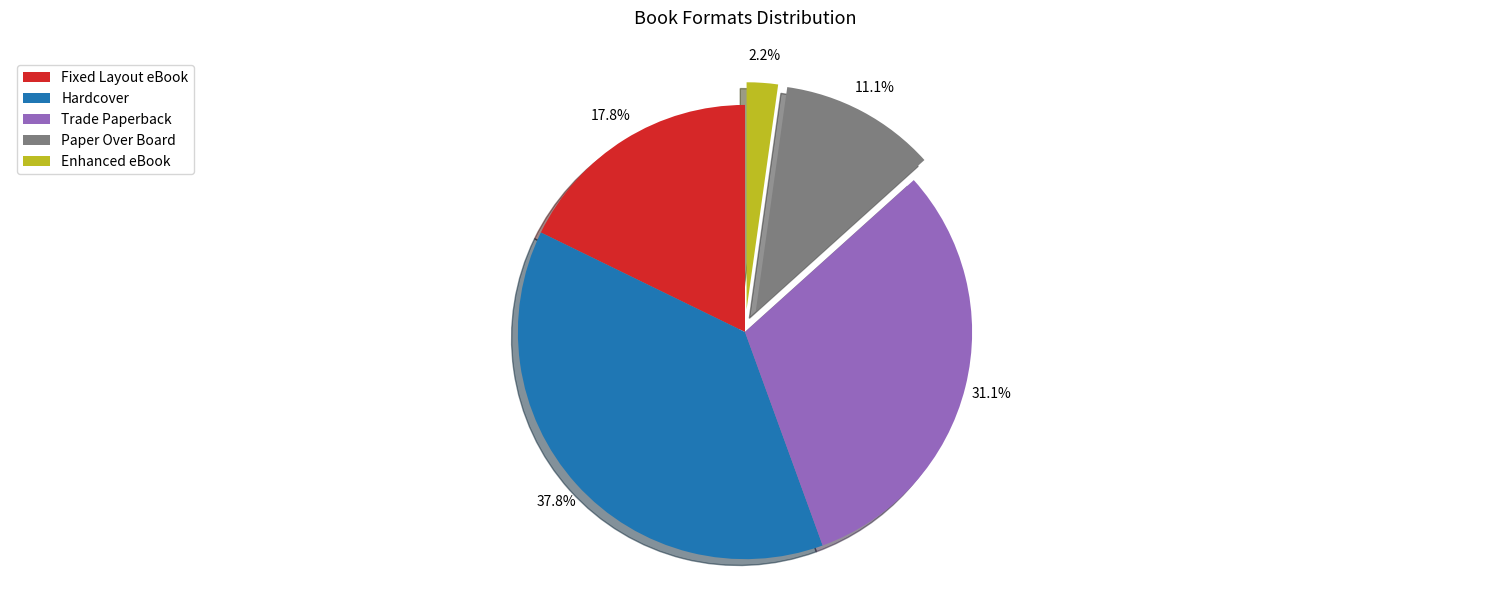

Is Hardcover the majority of the pie?

No